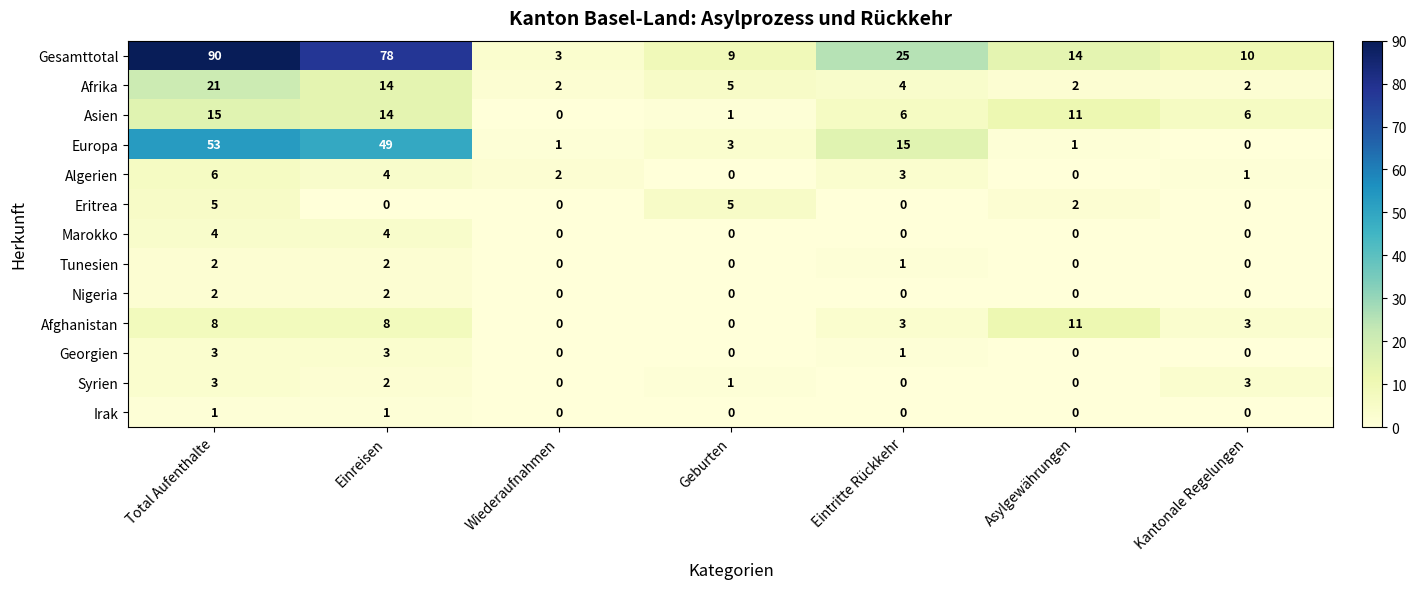

Which category has the highest value in the Algerien series?

Total Aufenthalte